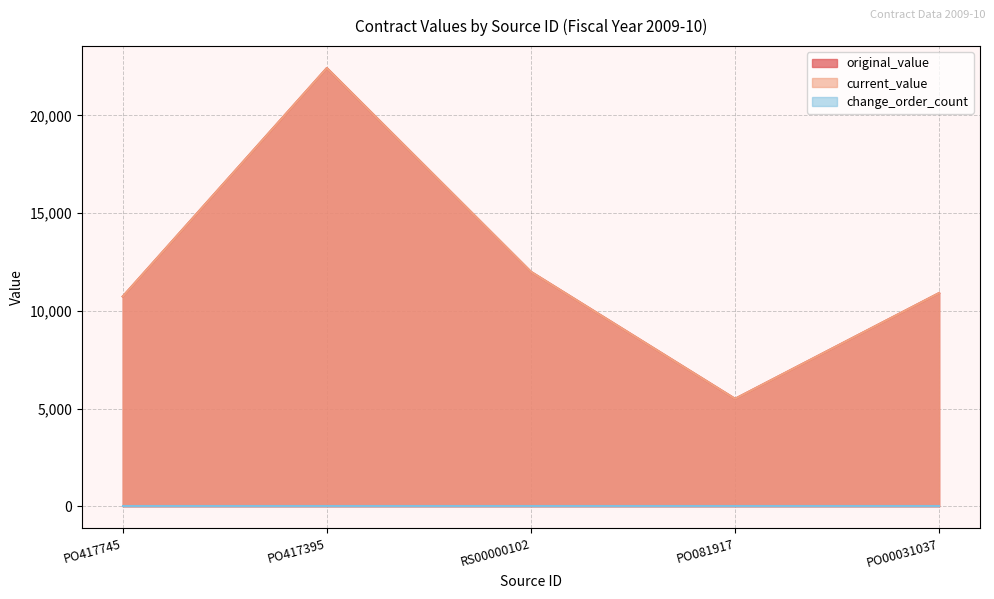

The original_value series shows 18603.8 at PO00031037. True or false?

False